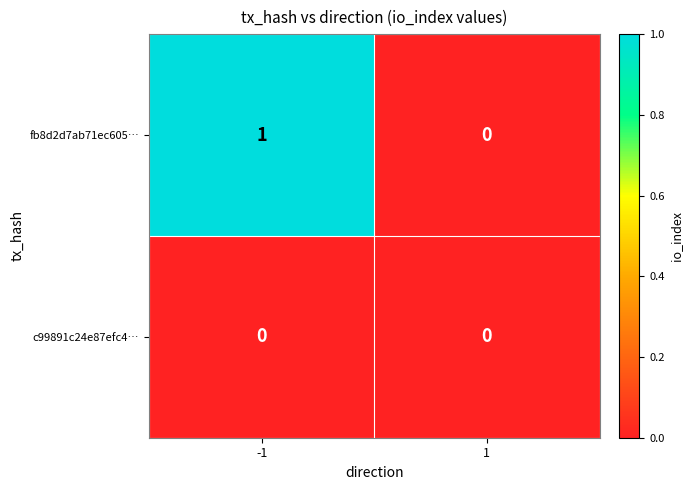

Rank the series by their average value, from lowest to highest.

c99891c24e87efc4…, fb8d2d7ab71ec605…